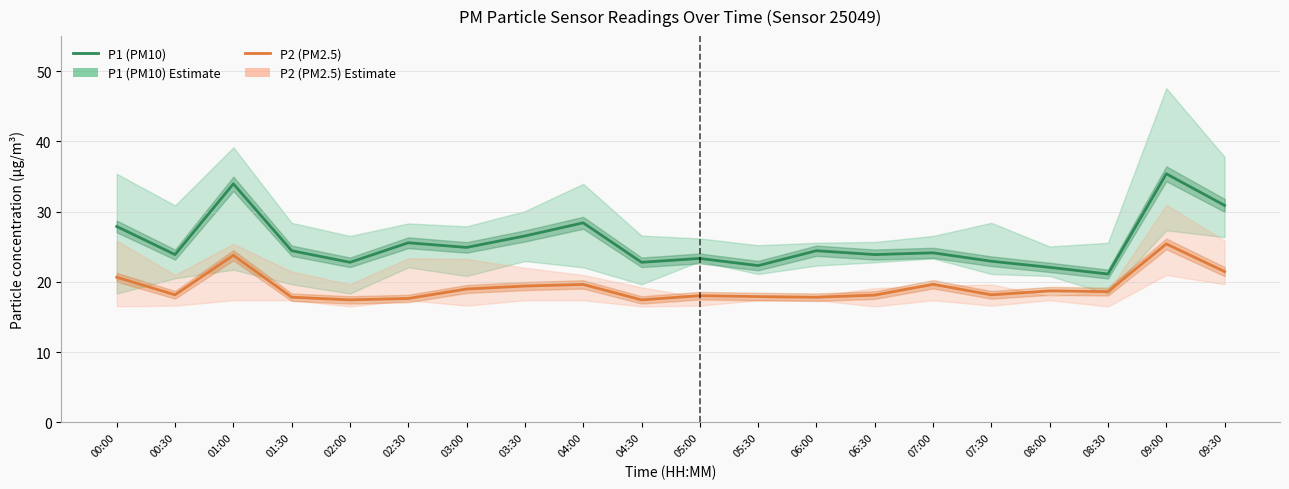

True or false: P1 (PM10) and P2 (PM2.5) intersect in this chart.

False